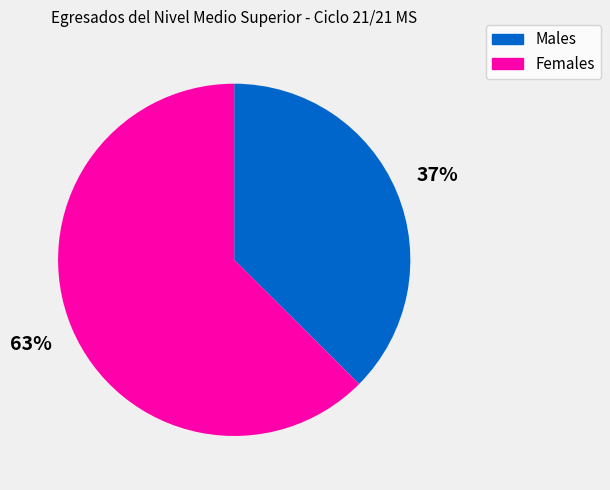

To the nearest percent, what portion does Females represent?

63%